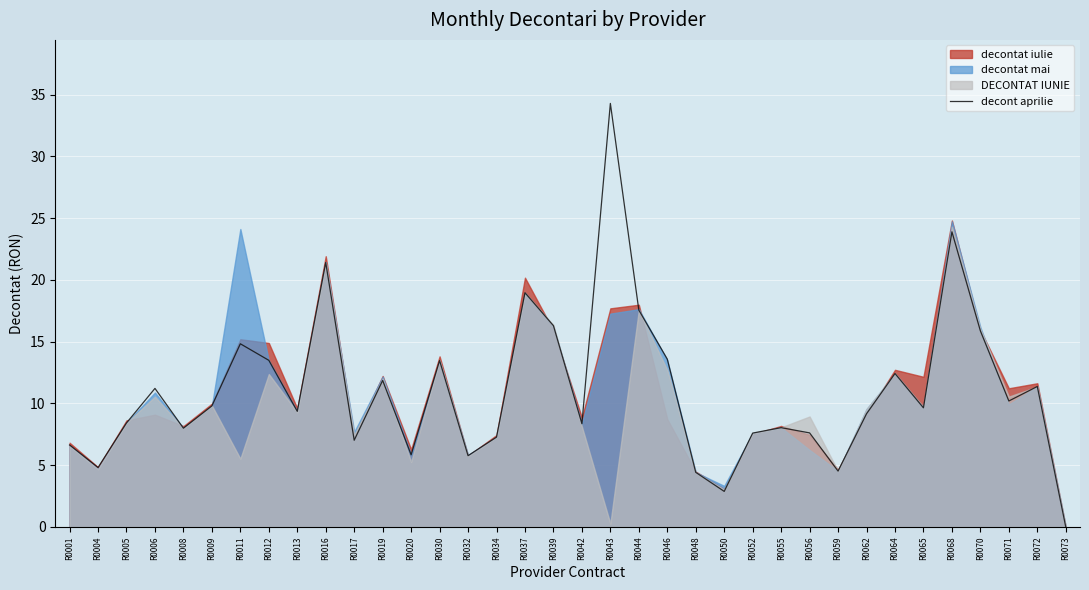

Between R0042 and R0017, which is larger?

R0042